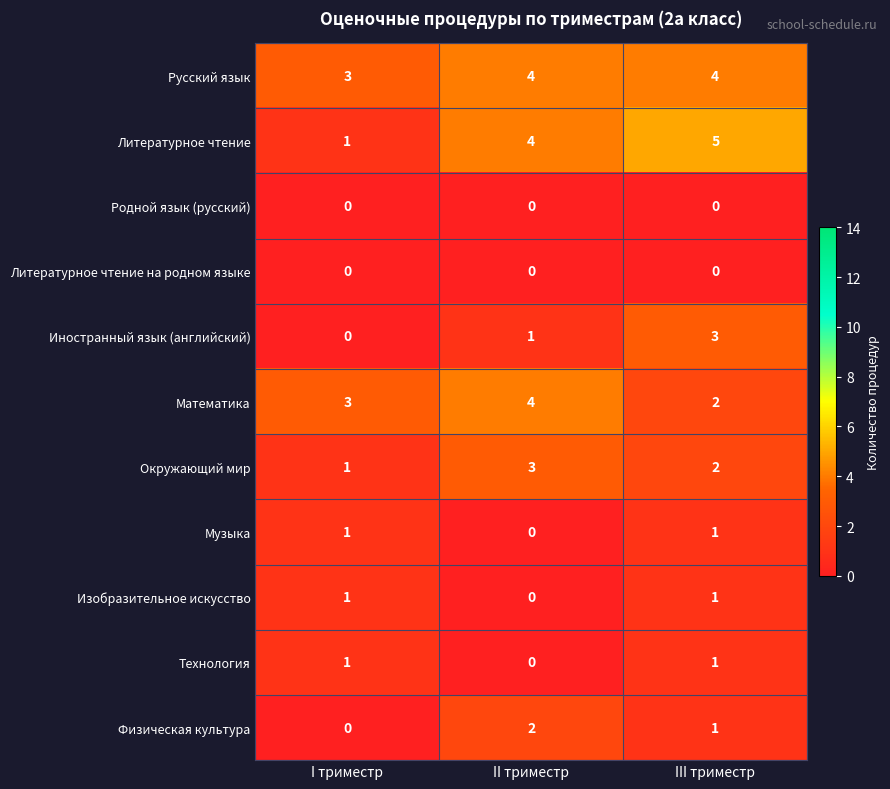

At which category is the sum across all series the highest?

III триместр